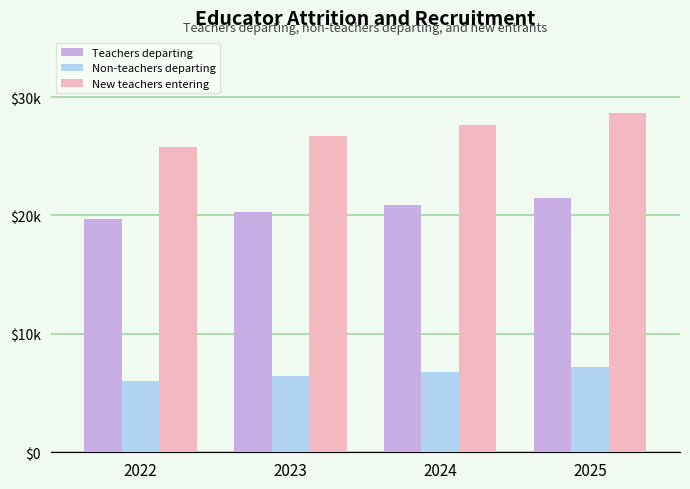

At how many categories does at least one series exceed 7769?

4